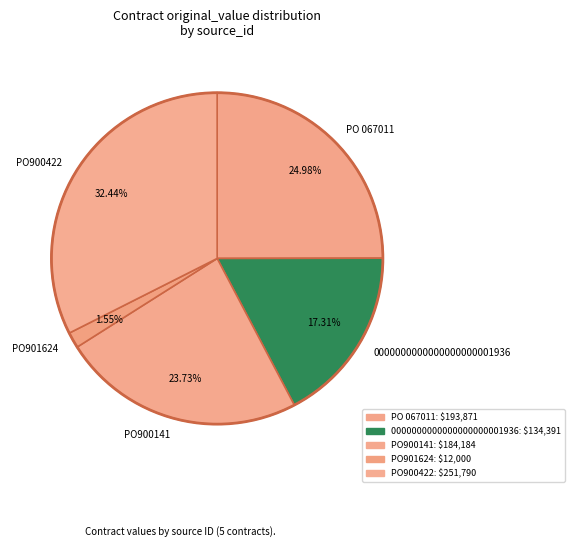

Between 0000000000000000000001936 and PO901624, which is larger?

0000000000000000000001936